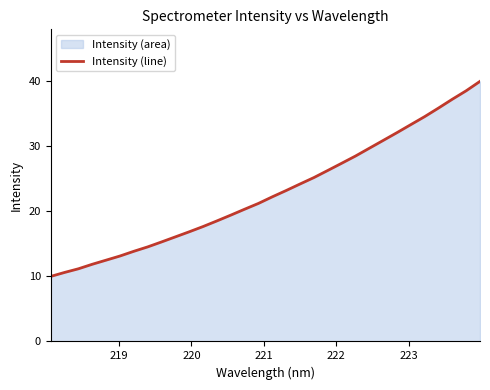

What is the difference between the maximum and minimum values?

30.0